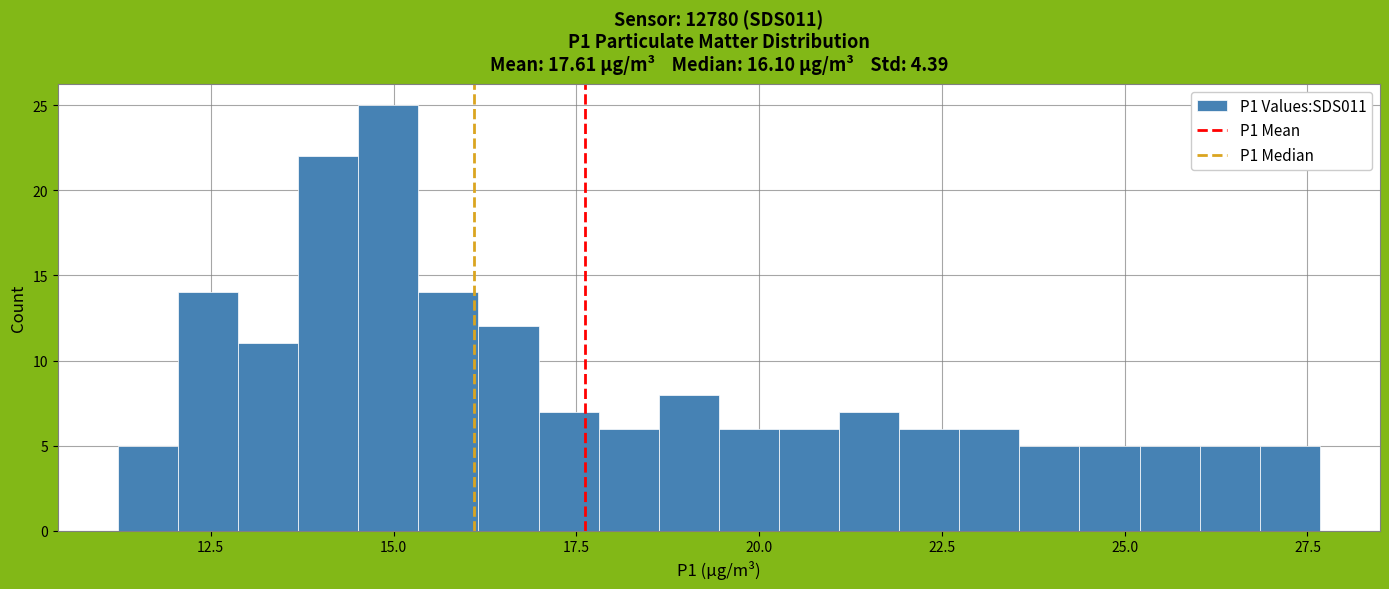

Read against the x-axis, roughly where is the centre of the tallest bar?

15.0